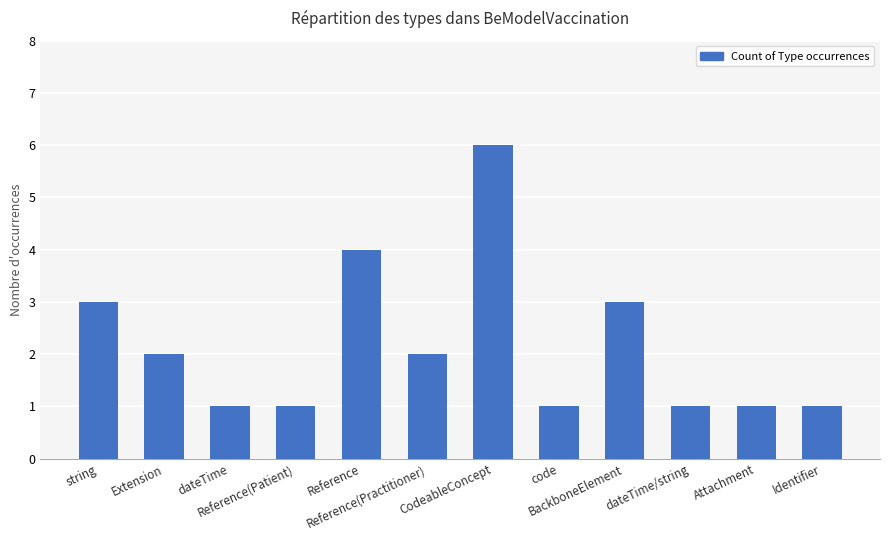

What position from the right is Extension?

11